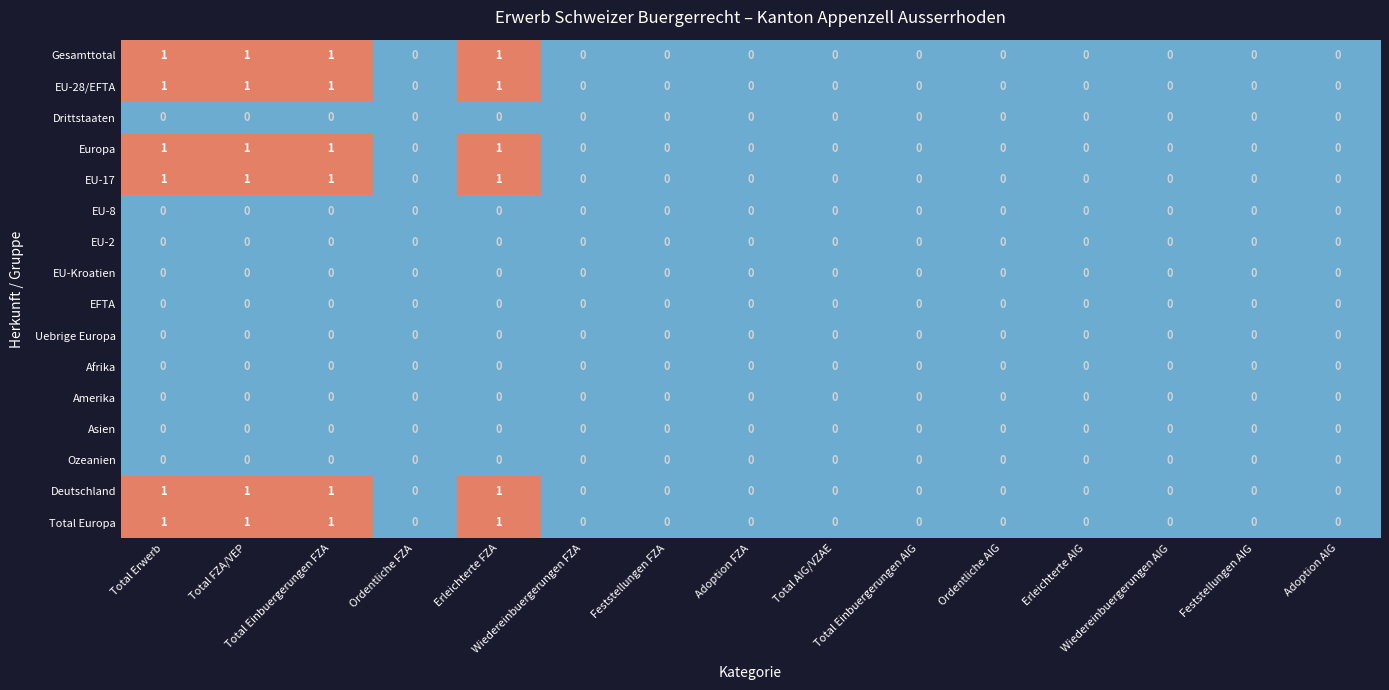

What is the sum of all Europa values?

4